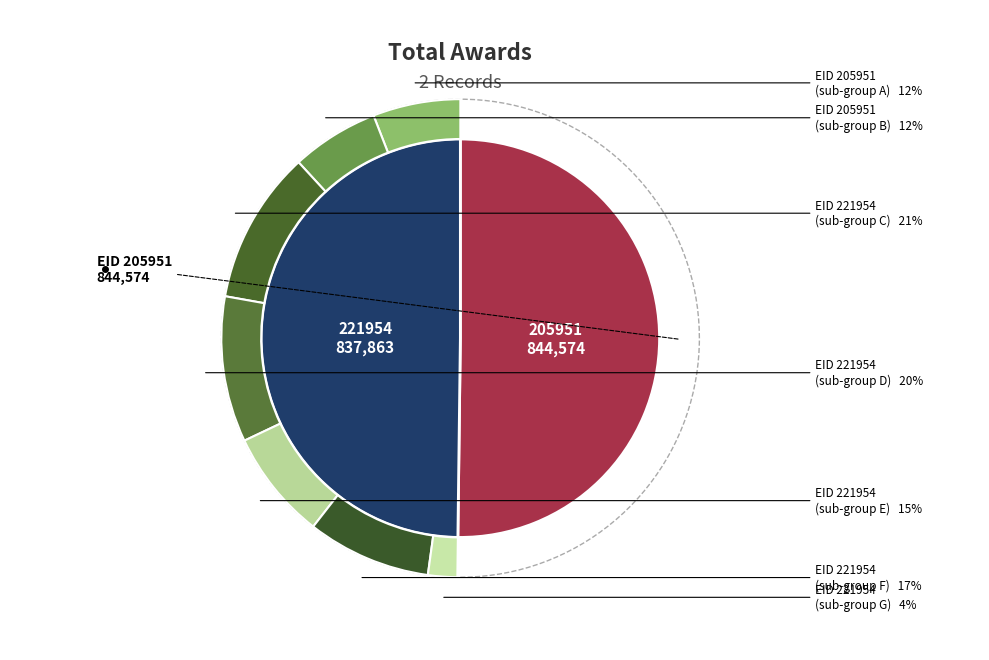

Which category has the smallest portion of the pie?

221954